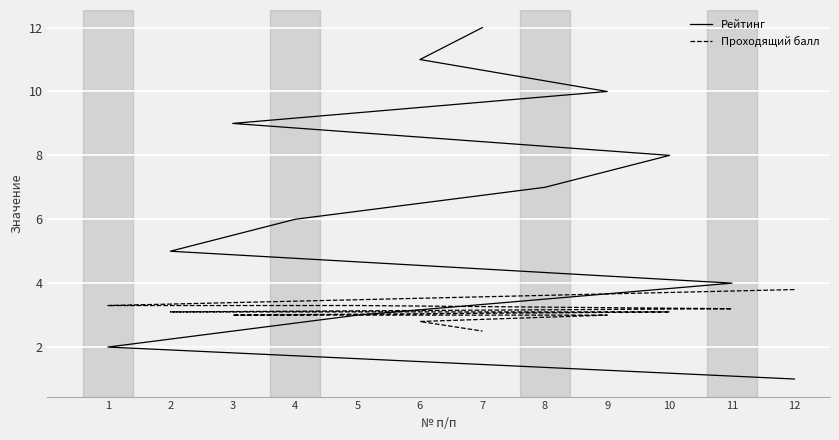

What is the spread (max minus min) of values at 6?

8.2